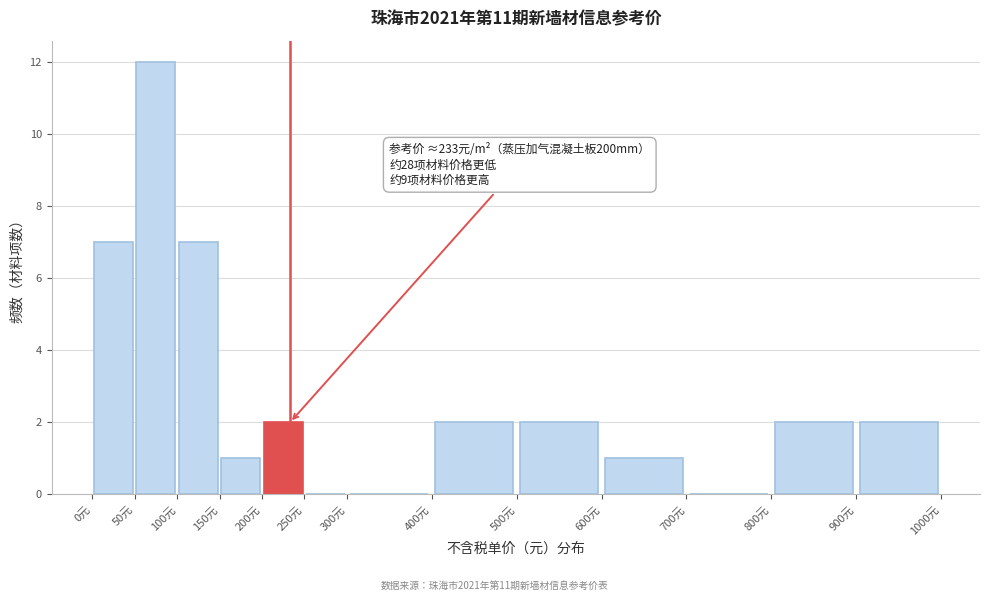

Over which range of the x-axis is the bar tallest?

50 to 100